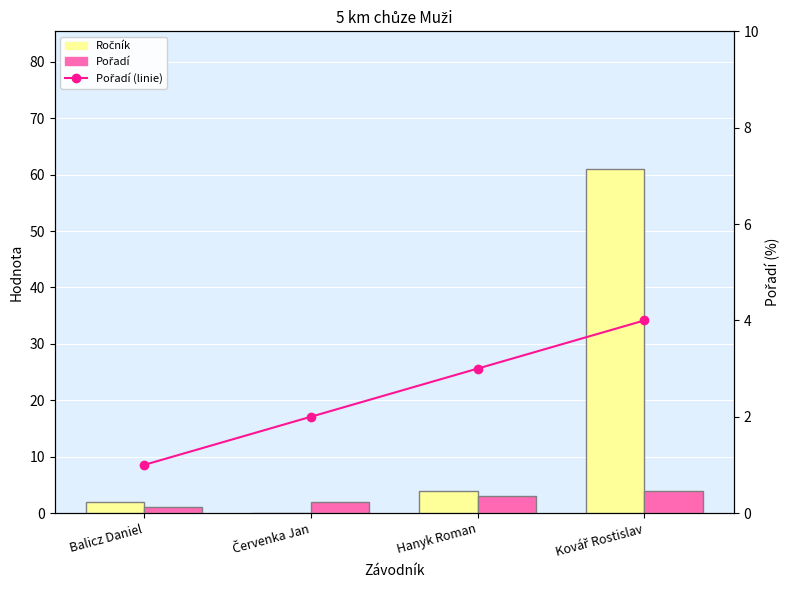

What is the difference between the highest and lowest values at Balicz Daniel?

1